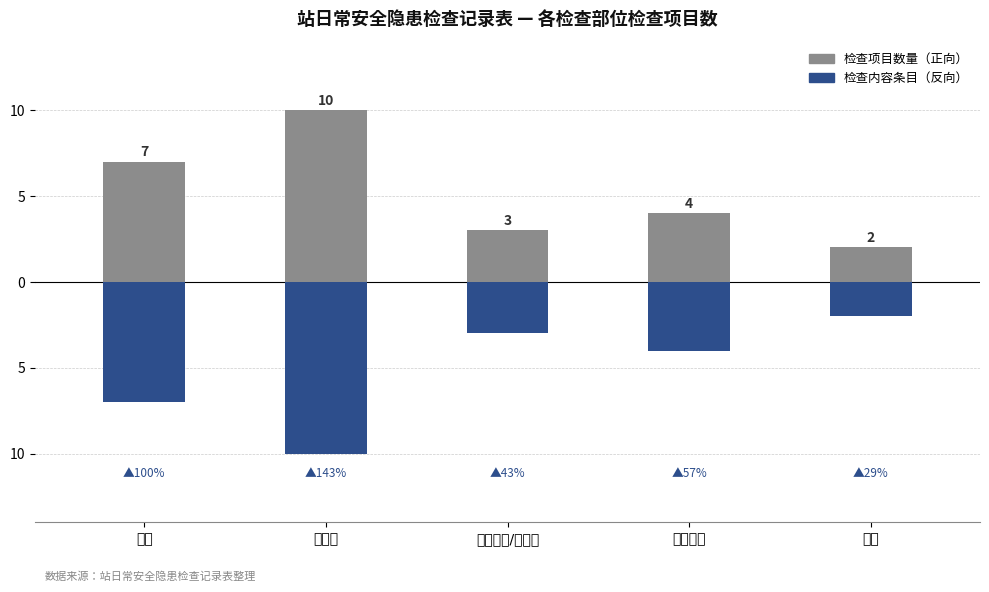

What is the smallest value displayed?

-10